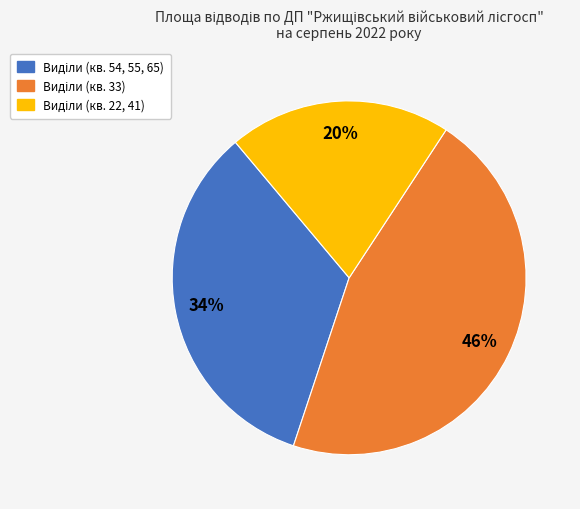

Does any single category account for the majority?

No